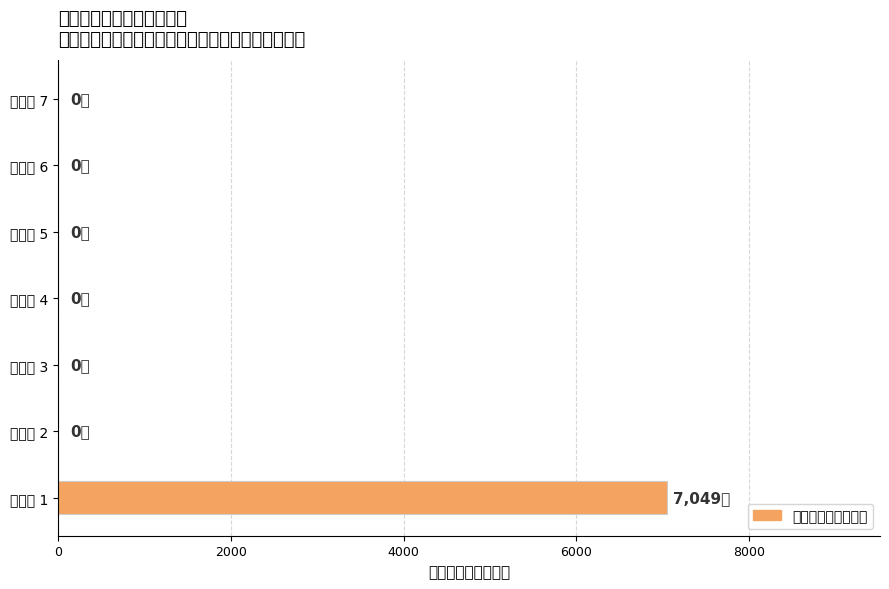

Does the chart contain any negative values?

No